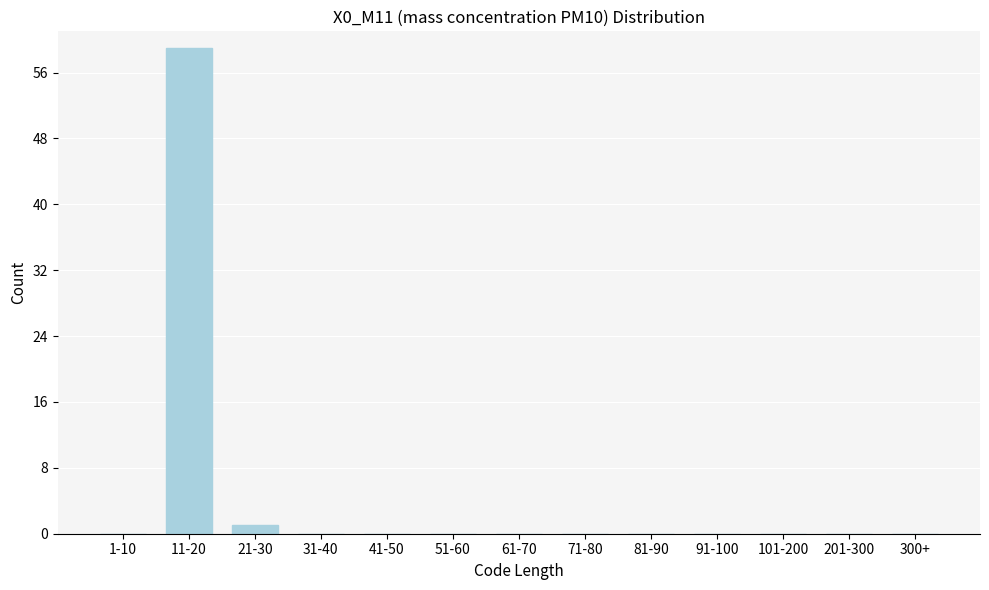

Reading left to right, what are all the values shown in this chart?

1-10=0	11-20=59	21-30=1	31-40=0	41-50=0	51-60=0	61-70=0	71-80=0	81-90=0	91-100=0	101-200=0	201-300=0	300+=0